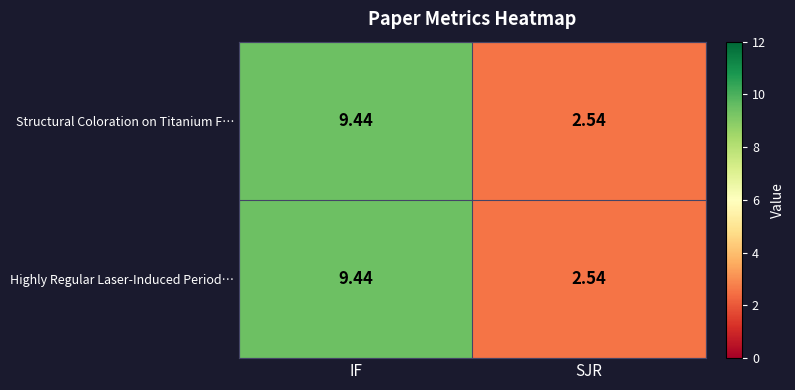

Rank the categories by Highly Regular Laser-Induced Period… value from lowest to highest.

SJR, IF